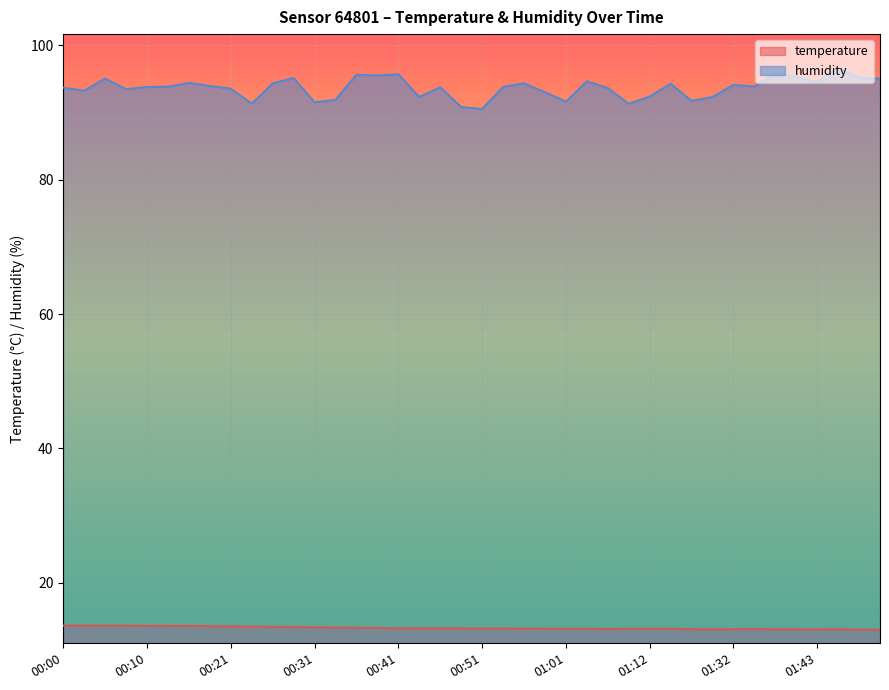

True or false: humidity has more than 0 points higher than both neighbors.

True